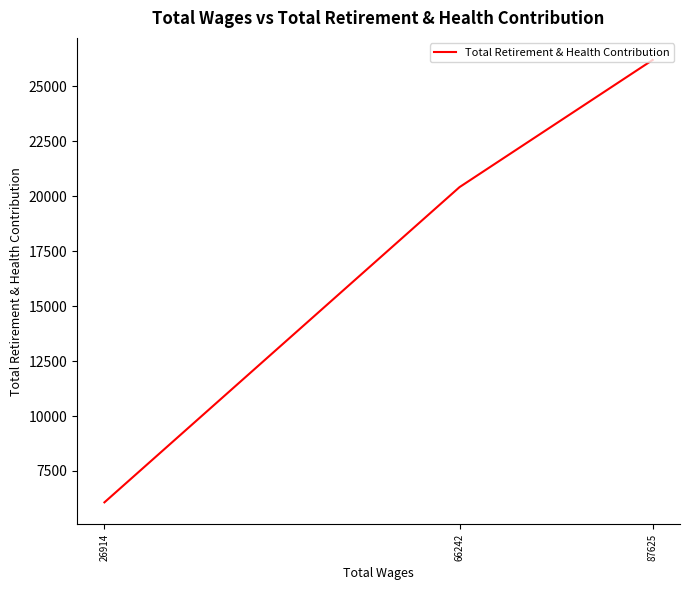

Between 87625 and 66242, which is larger?

87625